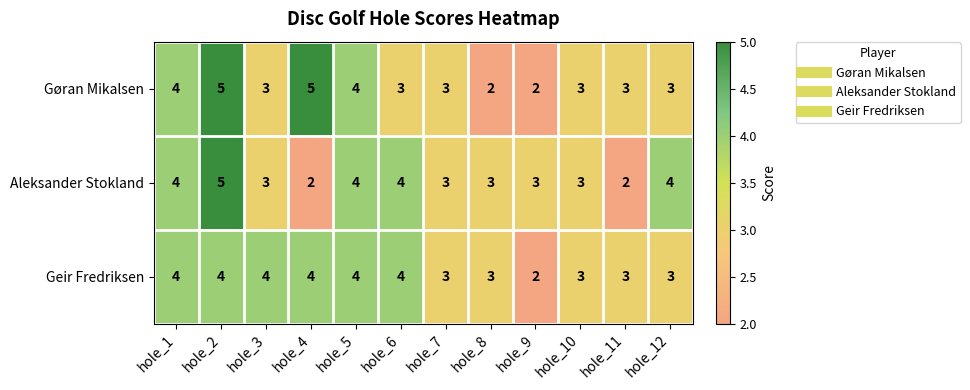

What is the greatest value displayed?

5